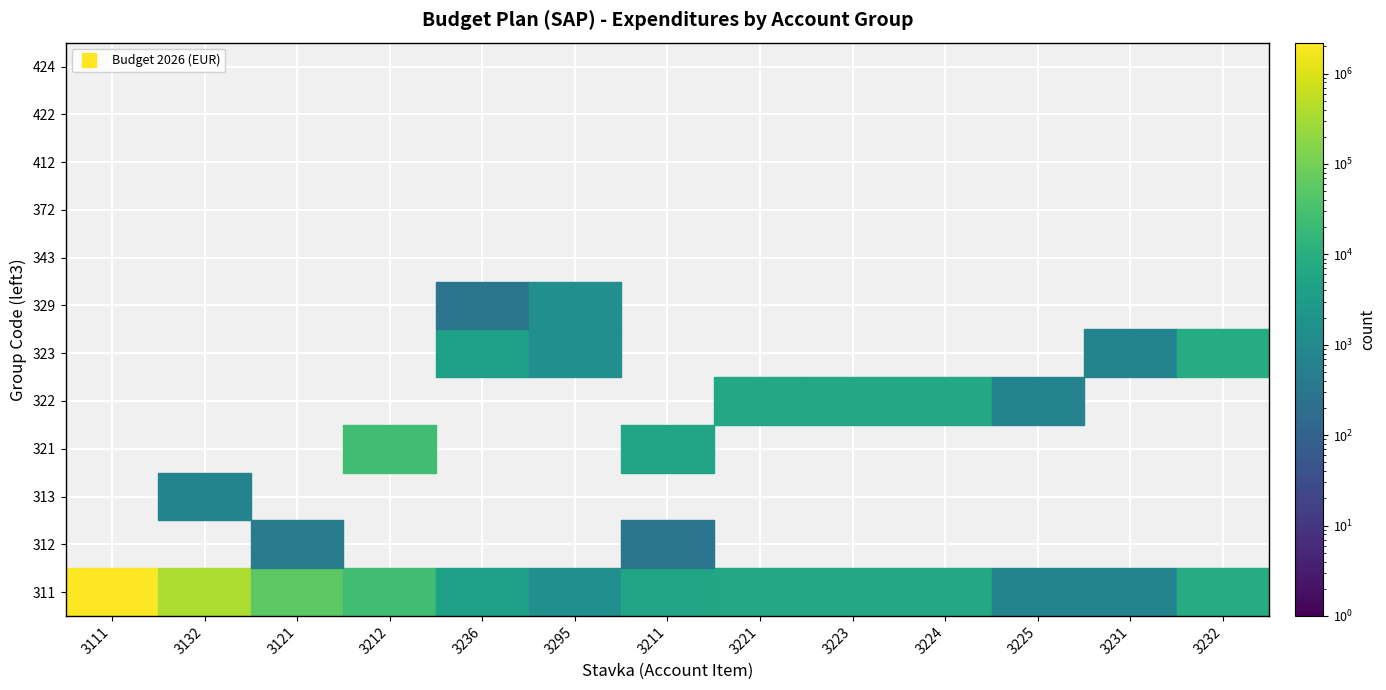

Where is 343 nearest to the value 0?

3111